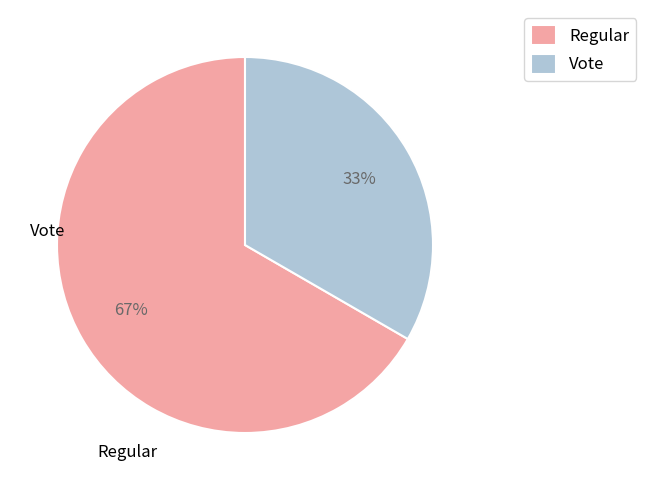

Which category has the smallest portion of the pie?

Vote